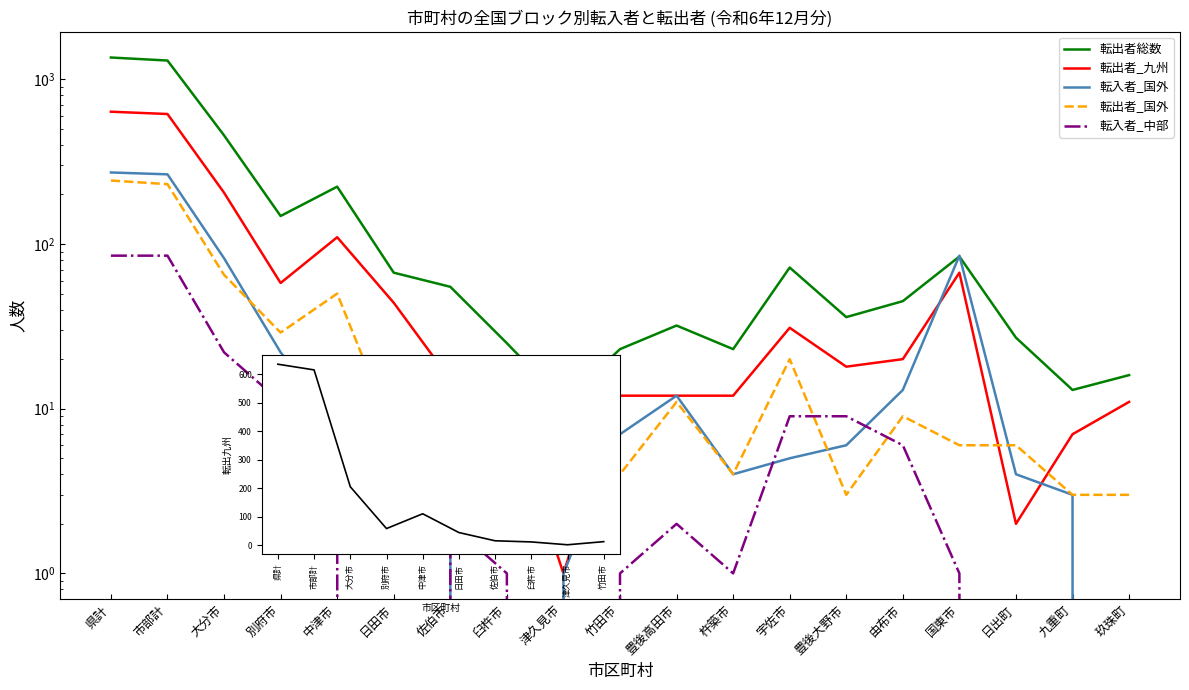

What is the label of the 2nd point from the right?

九重町